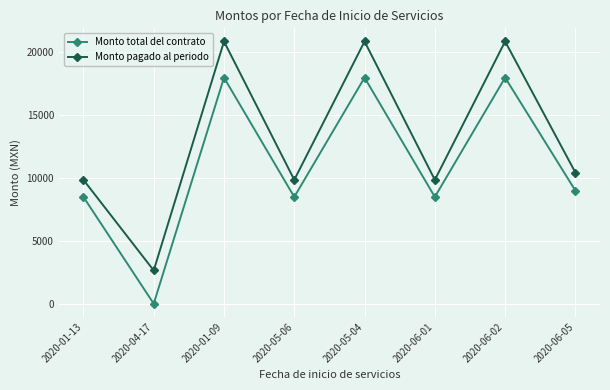

How many values in the Monto pagado al periodo series are below 10440?

4